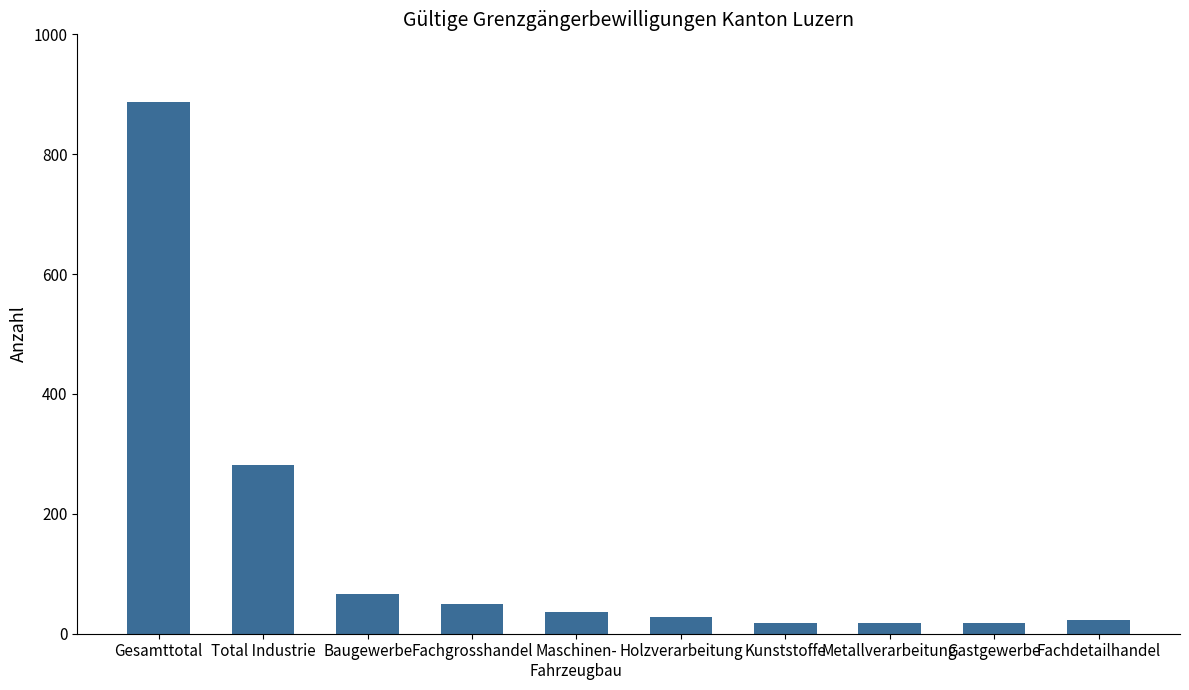

What is the label of the 2nd bar from the right?

Gastgewerbe